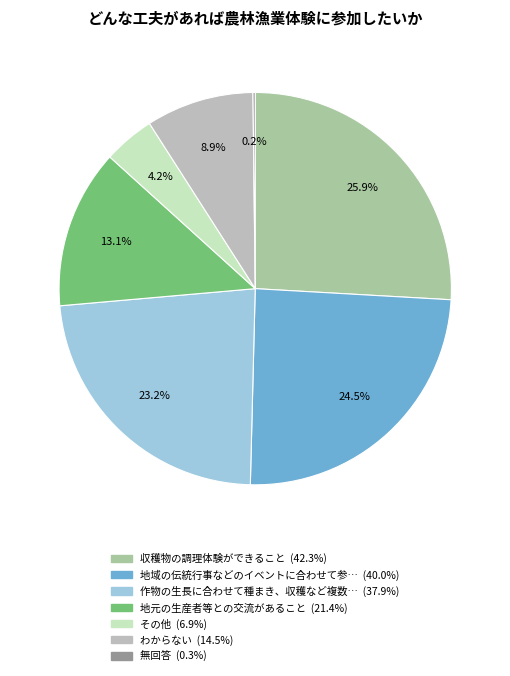

How many slices are in this pie chart?

7